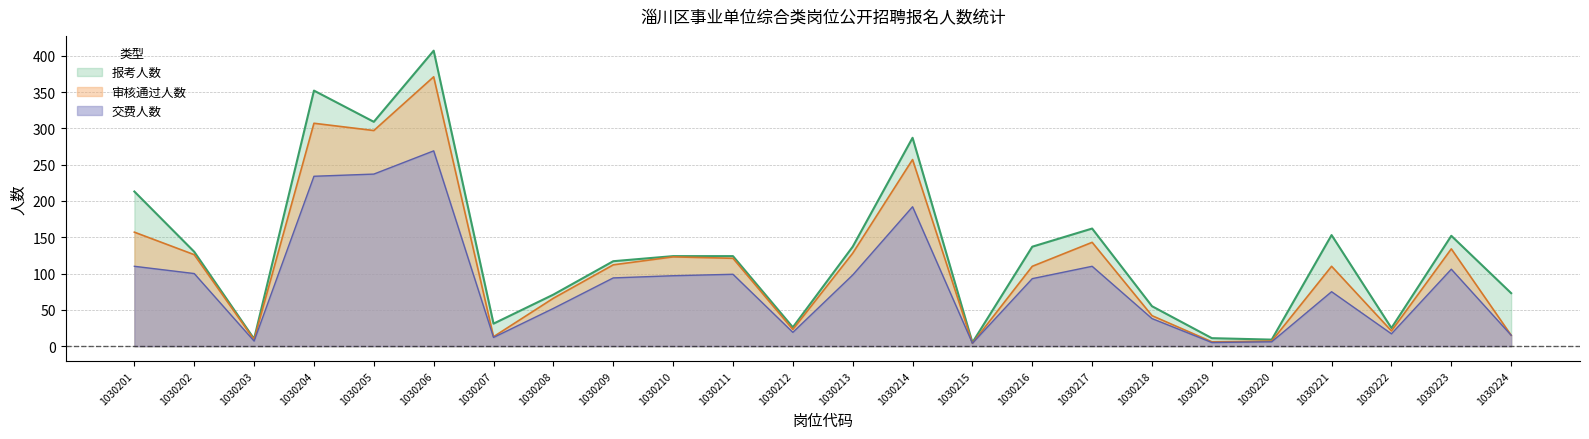

How many data points in 报考人数 are less than 124?

11